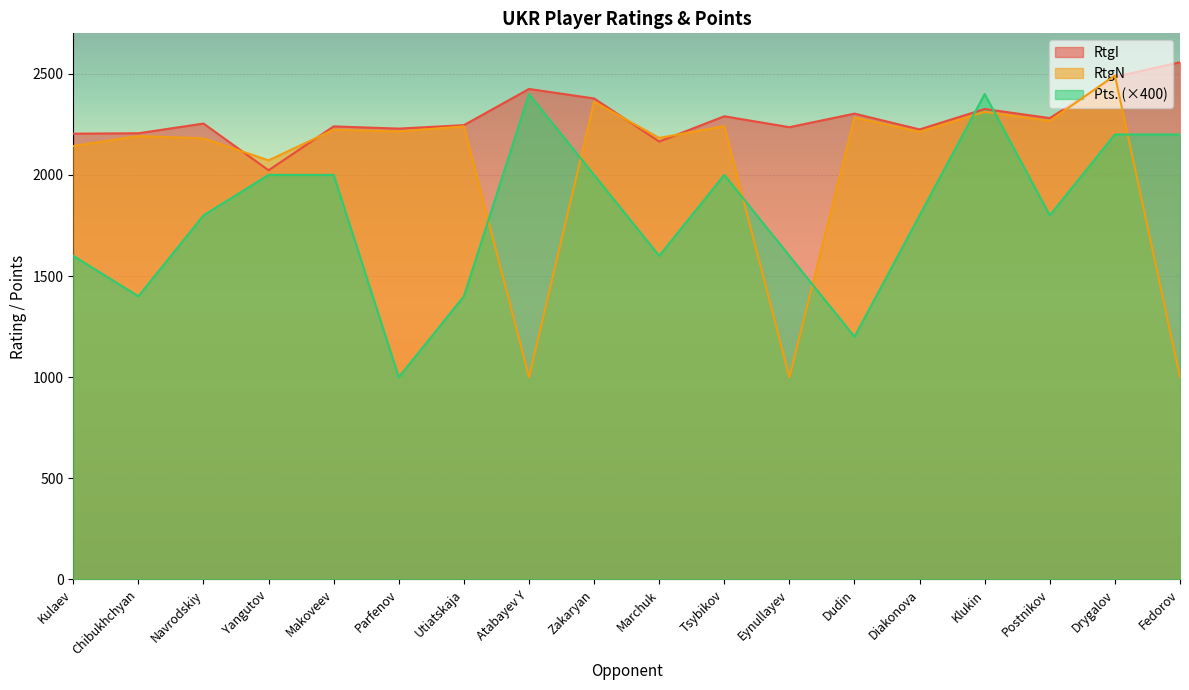

Where do RtgI and RtgN first cross each other?

Navrodskiy and Yangutov